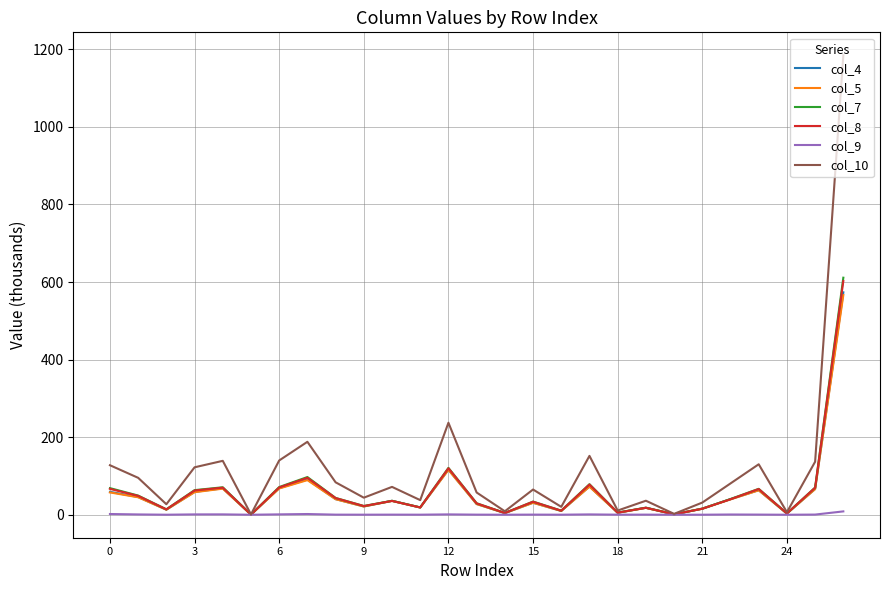

Which series has the largest total across all categories?

col_10